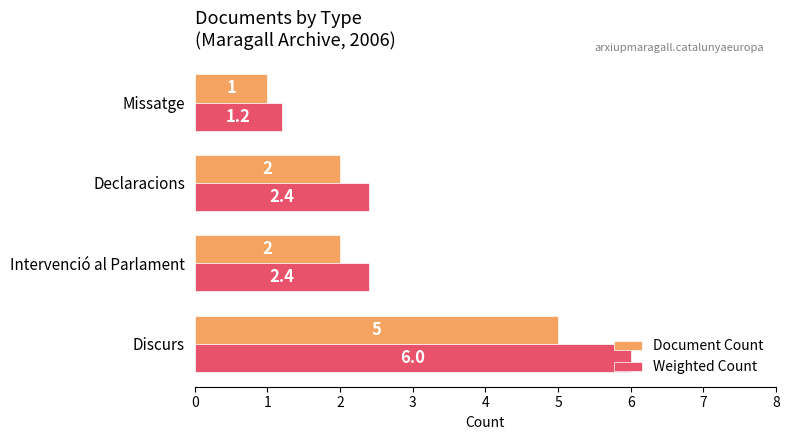

What is the sum of all Document Count values?

10.0